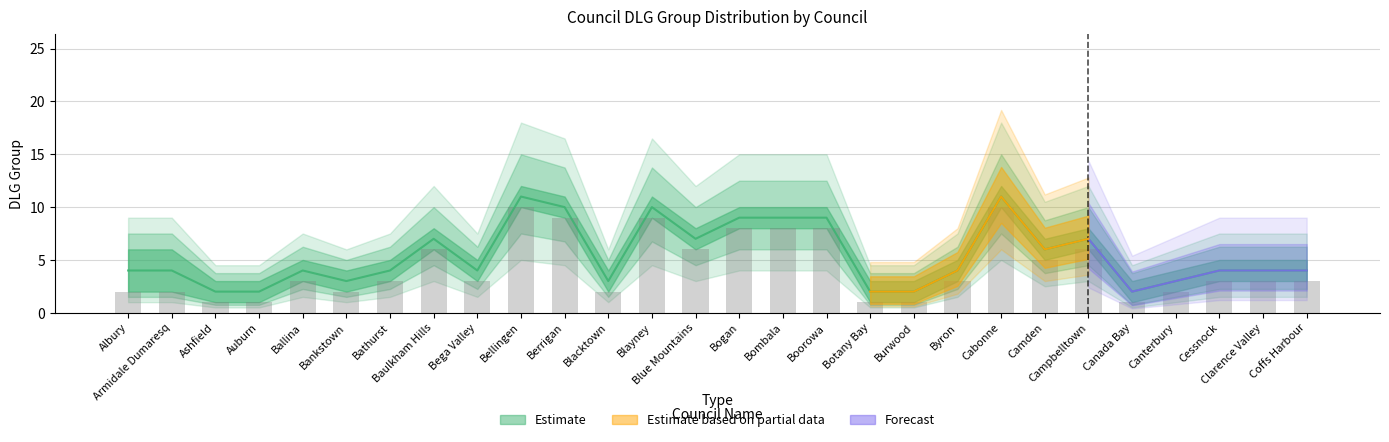

Reading left to right, extract all data points from this chart.

Albury=2	Armidale Dumaresq=2	Ashfield=1	Auburn=1	Ballina=3	Bankstown=2	Bathurst=3	Baulkham Hills=6	Bega Valley=3	Bellingen=10	Berrigan=9	Blacktown=2	Blayney=9	Blue Mountains=6	Bogan=8	Bombala=8	Boorowa=8	Botany Bay=1	Burwood=1	Byron=3	Cabonne=10	Camden=5	Campbelltown=6	Canada Bay=1	Canterbury=2	Cessnock=3	Clarence Valley=3	Coffs Harbour=3